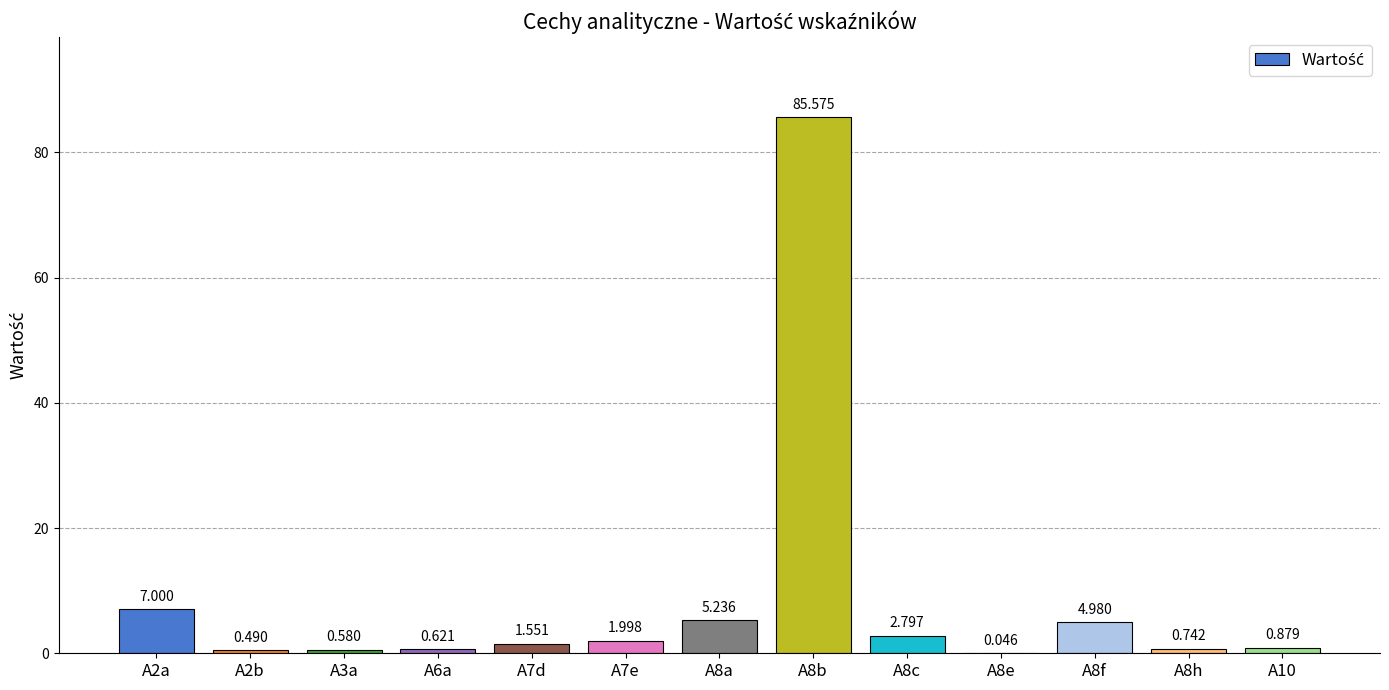

The chart shows a value of 0.6 at A6a. True or false?

True